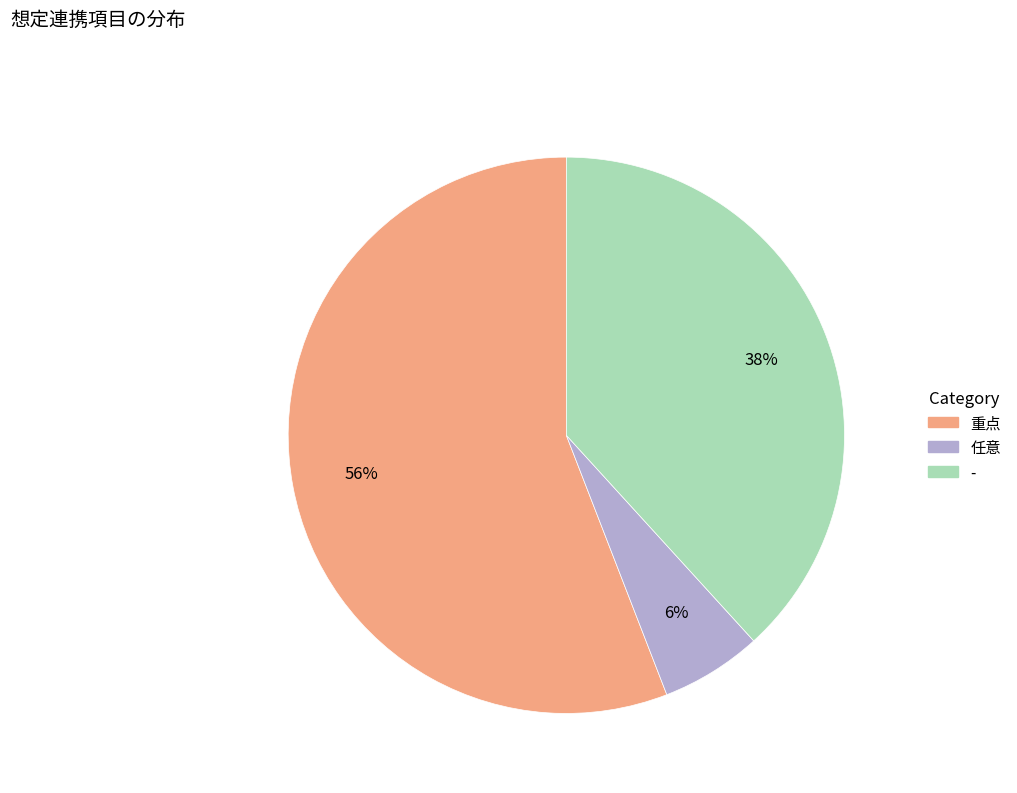

Is the sum of 重点 and 任意 greater than half?

Yes